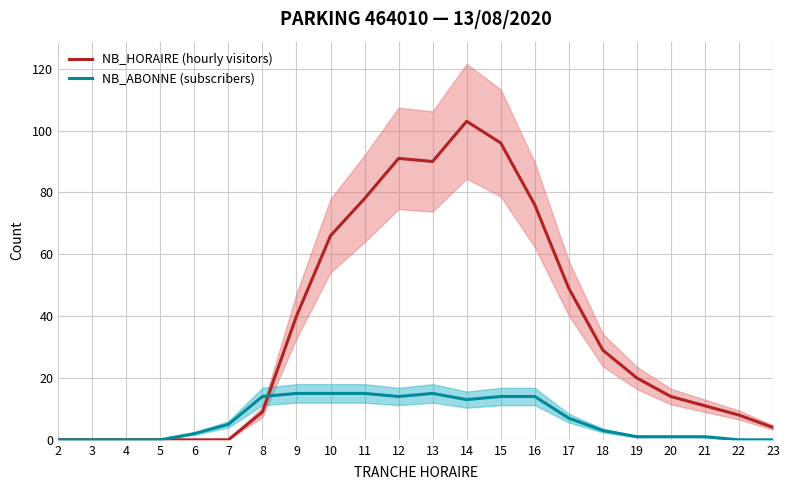

How many distinct data groups are displayed?

2